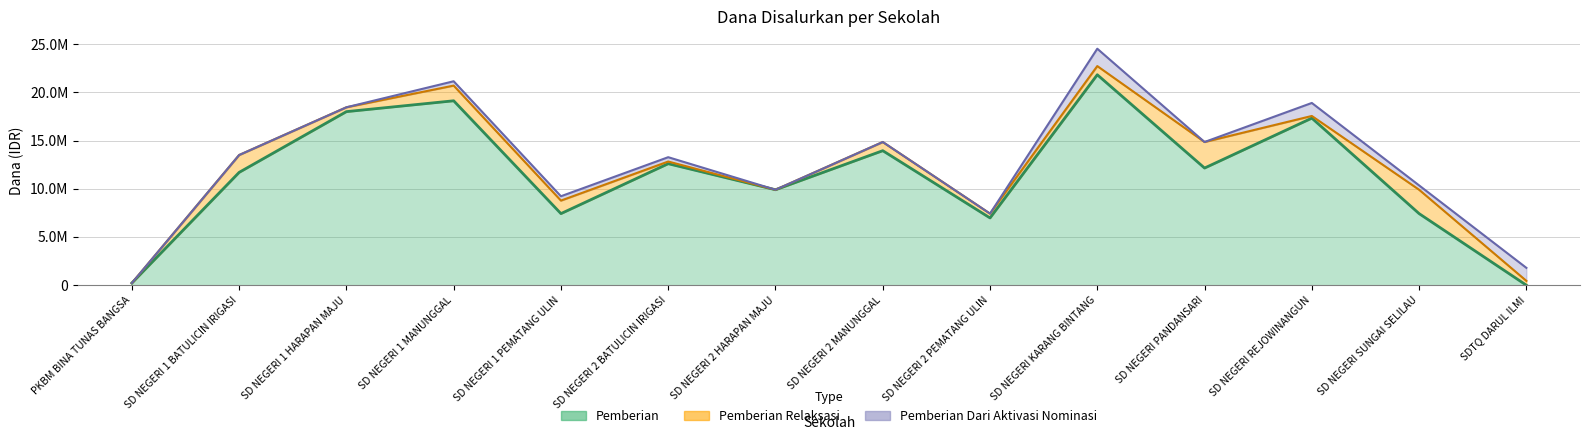

How many lines are shown in the chart?

3